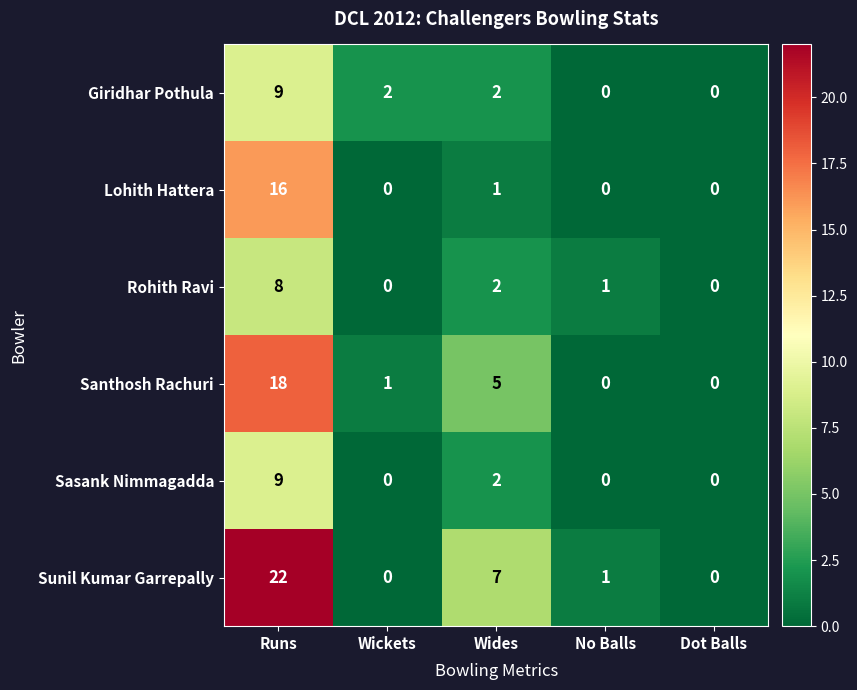

Between Wickets and Wides, which series saw the biggest shift?

Sunil Kumar Garrepally